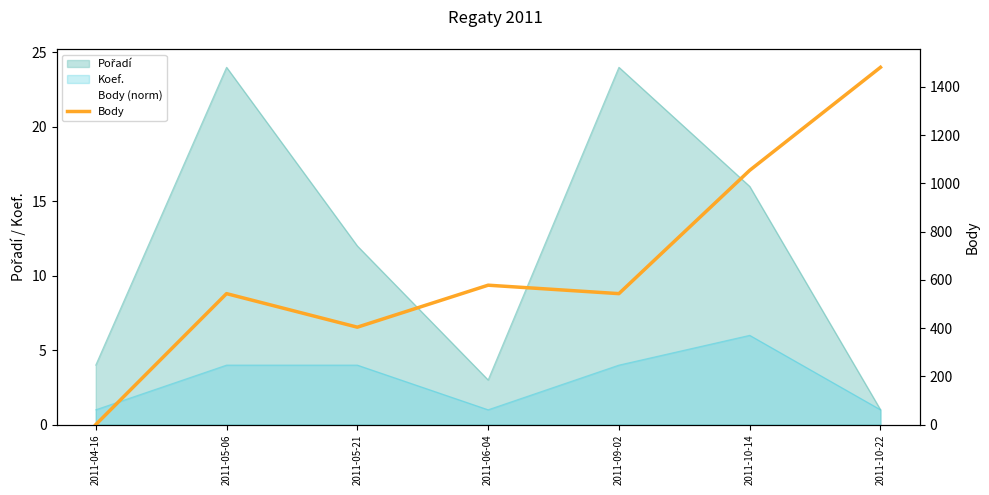

What is the maximum value shown in the chart?

1481